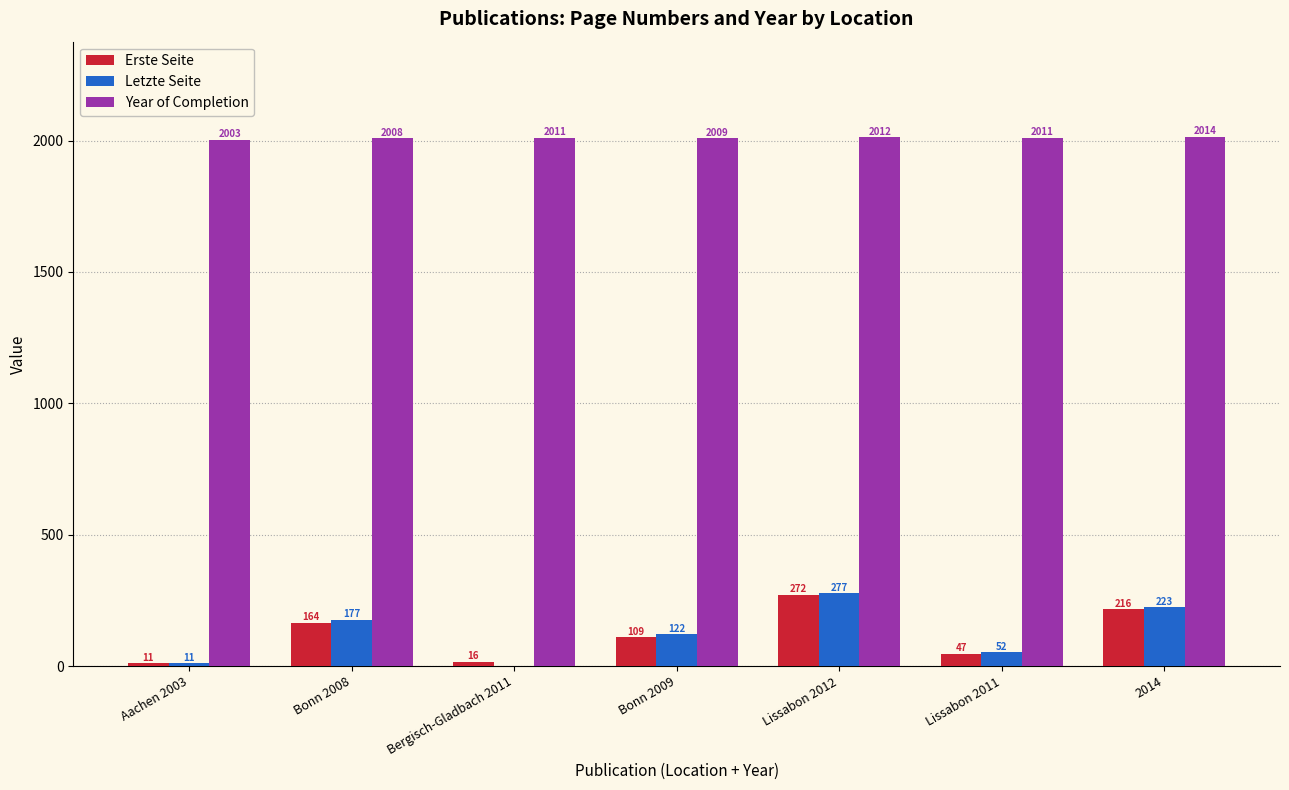

What is the approximate value of Year of Completion at Bonn 2009, to the nearest 10?

2010